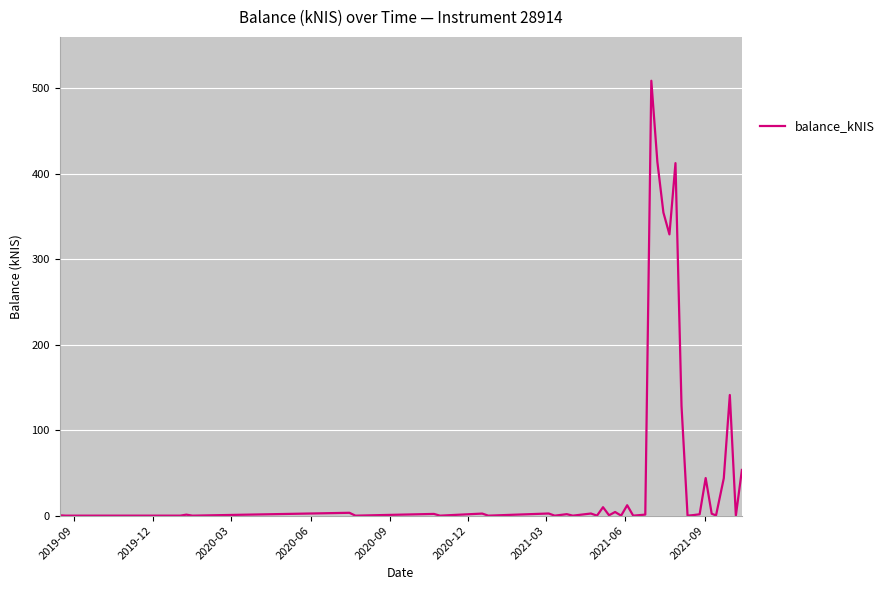

What is the difference between the maximum and minimum values?

508.7